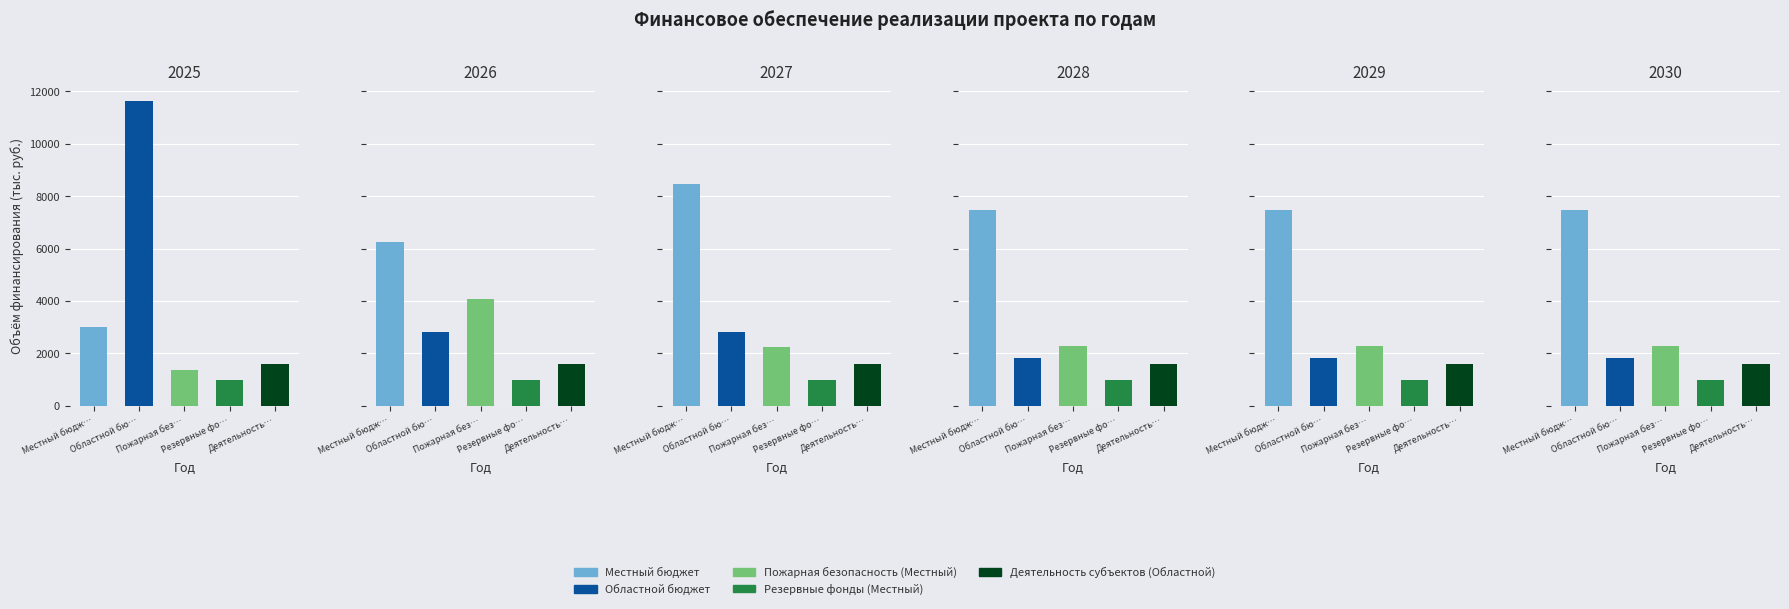

At which label does Местный бюджет reach its minimum?

2025